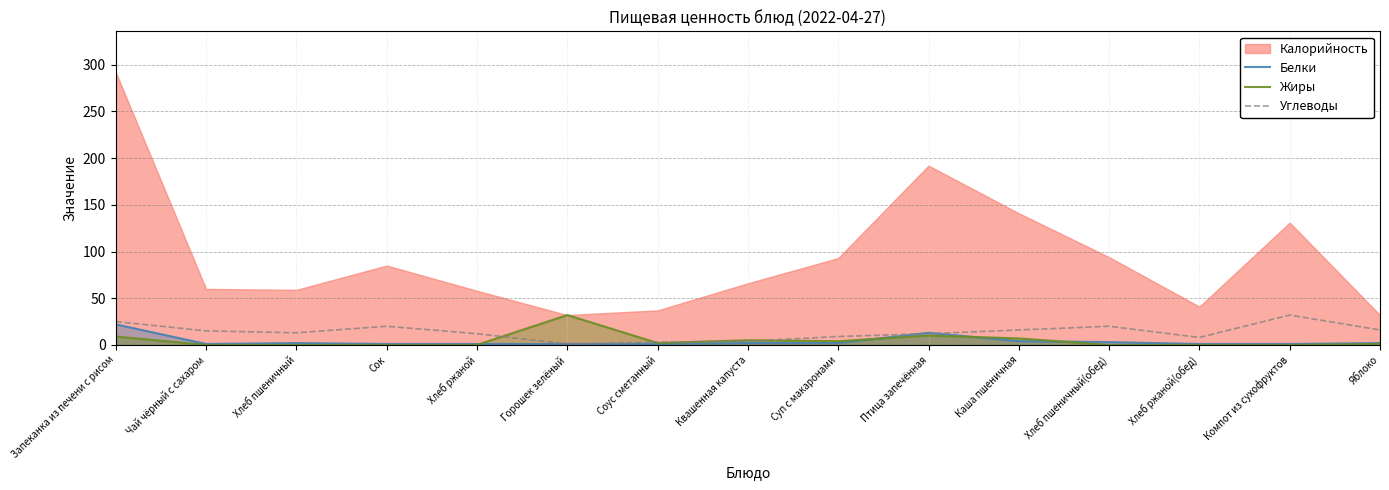

What is the difference between the maximum and second lowest values in the Белки series?

21